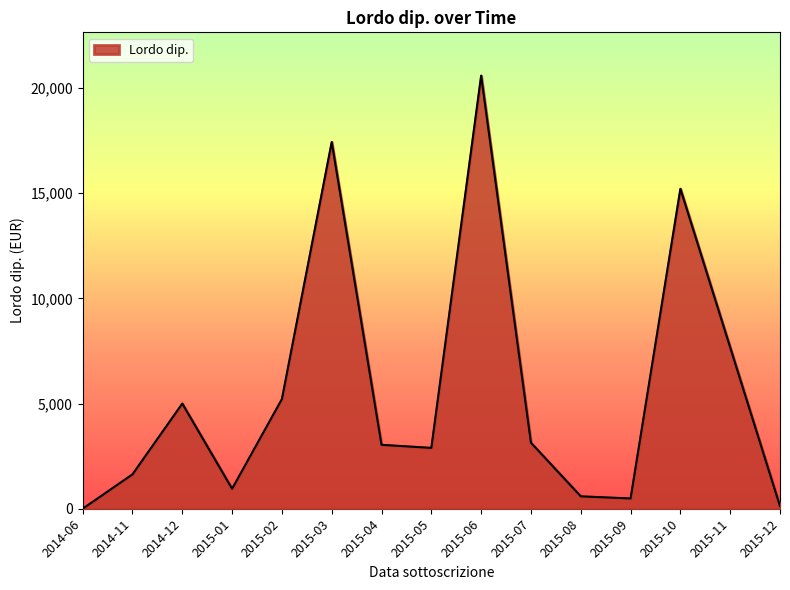

What is the difference between the values at 2014-11 and 2015-09?

1146.2